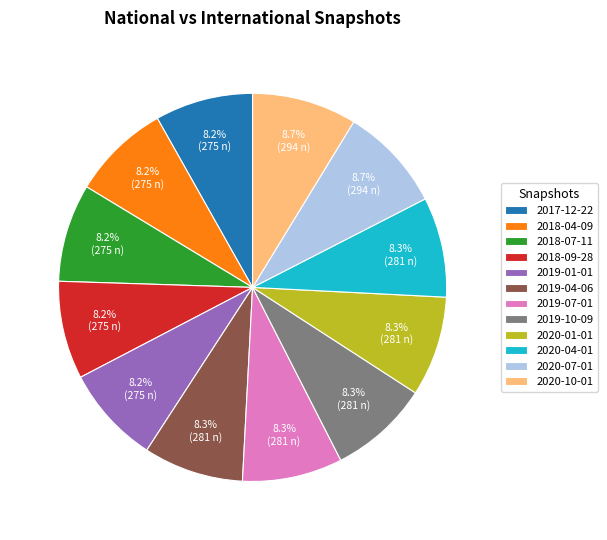

Between 2020-07-01 and 2018-04-09, which is larger?

2020-07-01